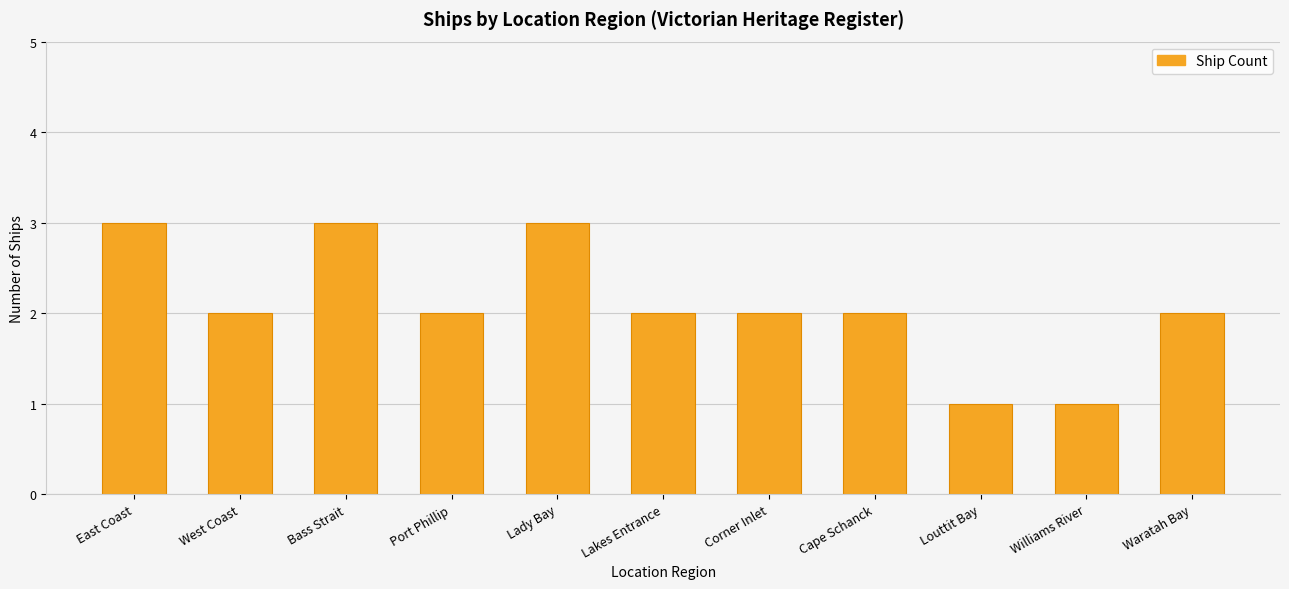

Reading right to left, what are all the values shown in this chart?

Waratah Bay=2	Williams River=1	Louttit Bay=1	Cape Schanck=2	Corner Inlet=2	Lakes Entrance=2	Lady Bay=3	Port Phillip=2	Bass Strait=3	West Coast=2	East Coast=3